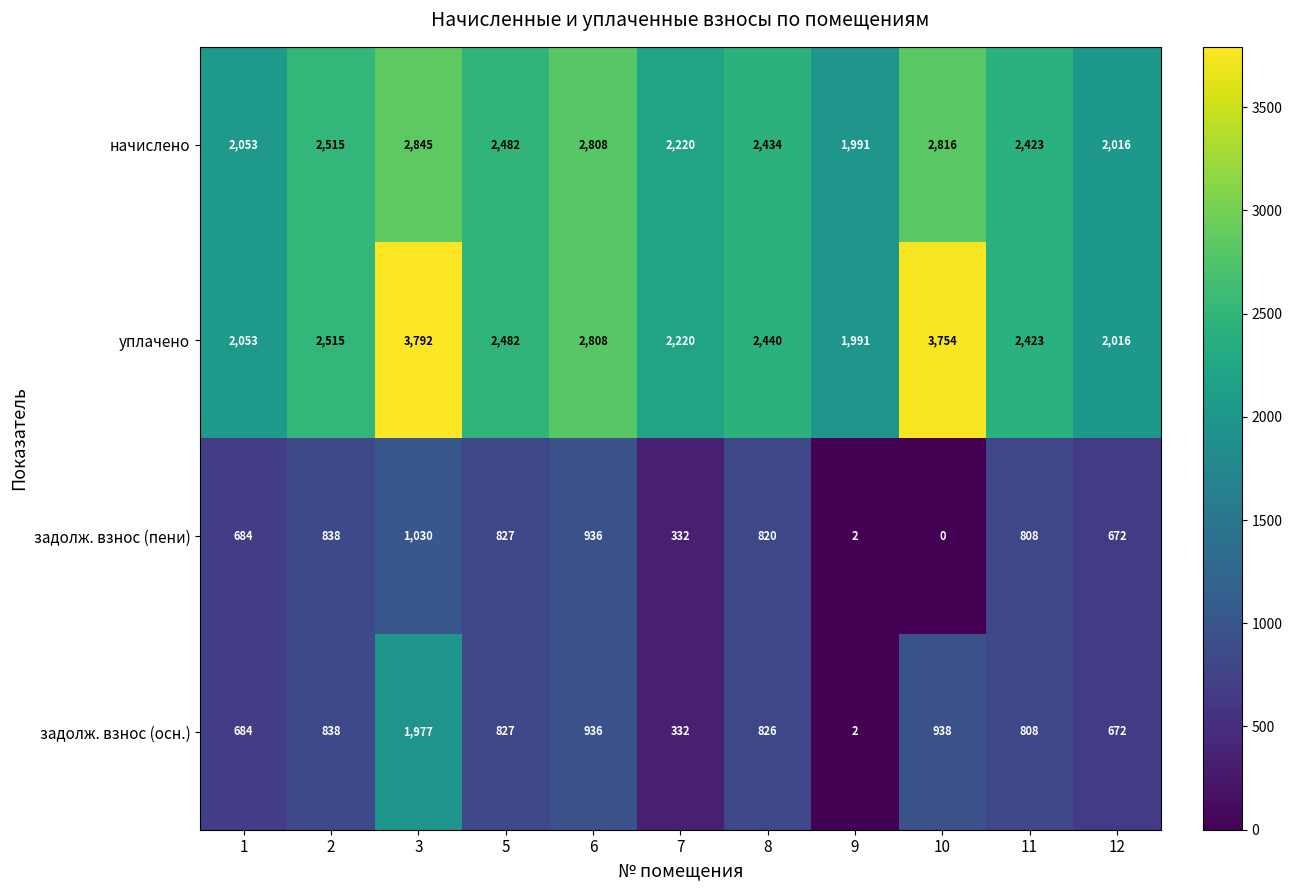

What is the total value across all series at 7?

5104